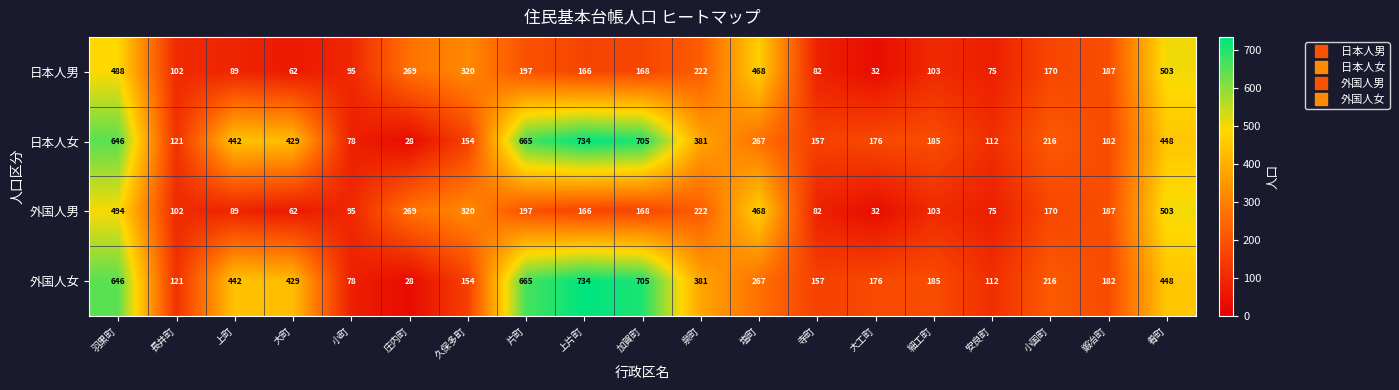

Is it true that 日本人男 equals 166 at 上片町?

True